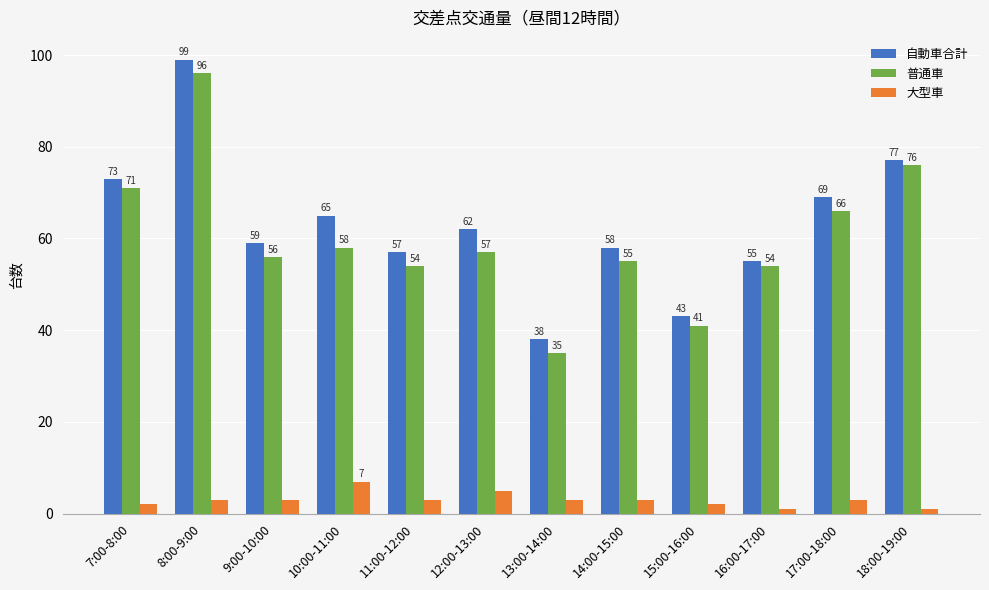

What position from the right is 12:00-13:00?

7